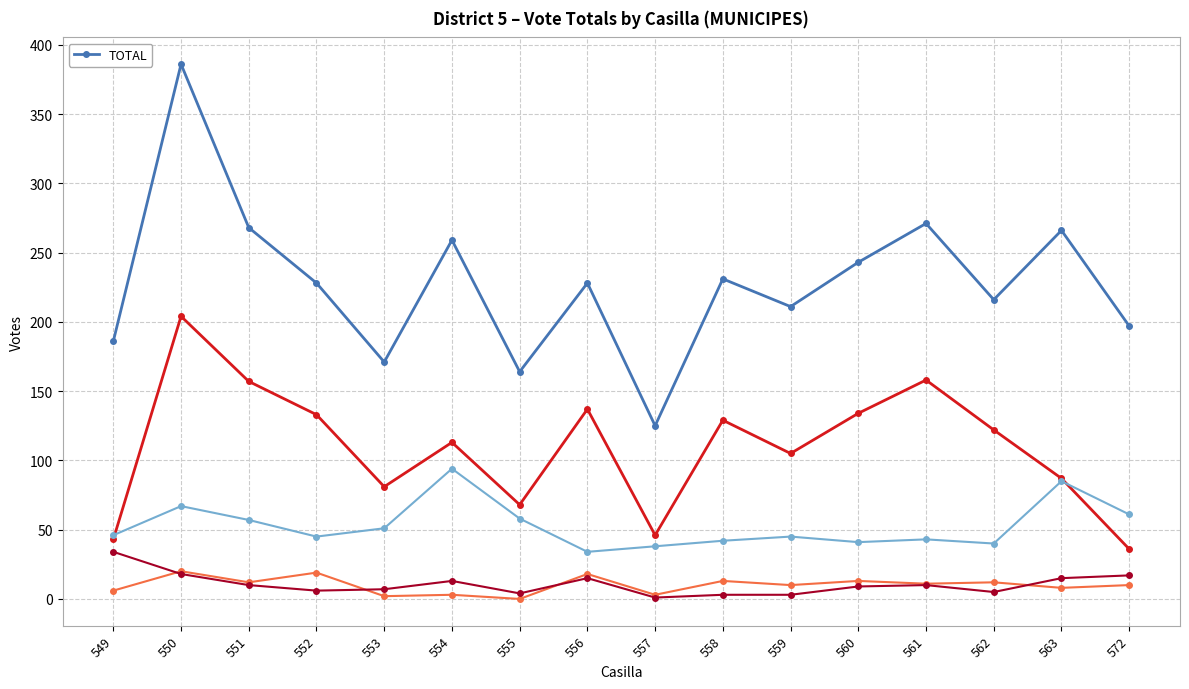

Between 552 and 572, which is larger?

552